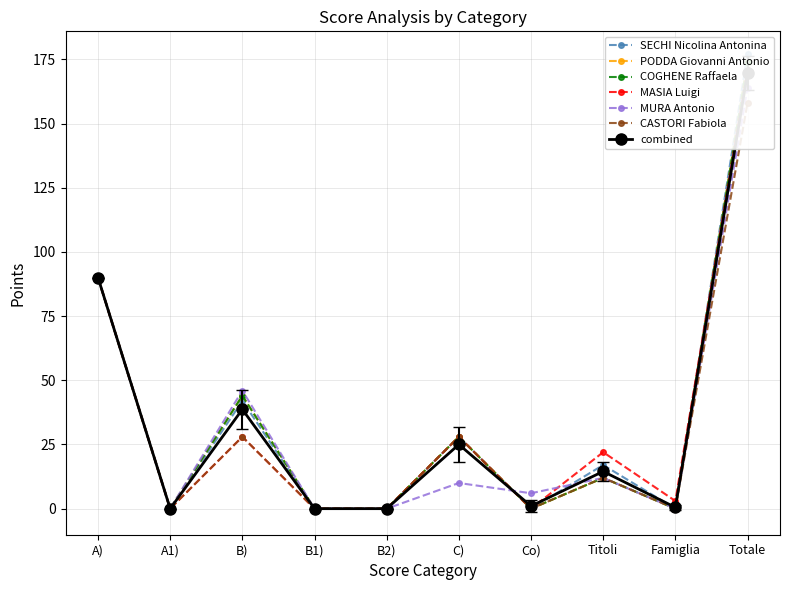

What is the label of the 8th point from the left?

Titoli